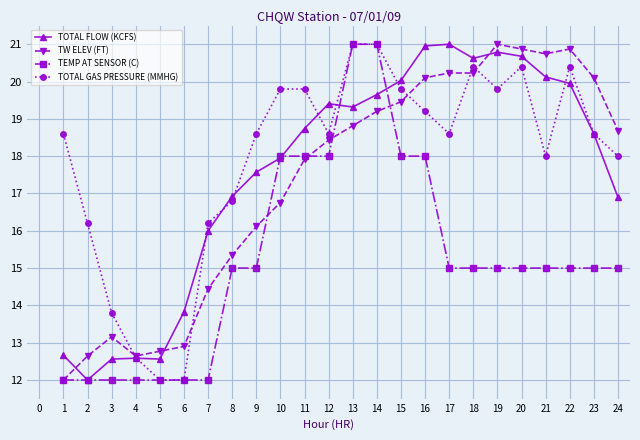

Is it true that TOTAL GAS PRESSURE (MMHG) equals 16.8 at 8?

True